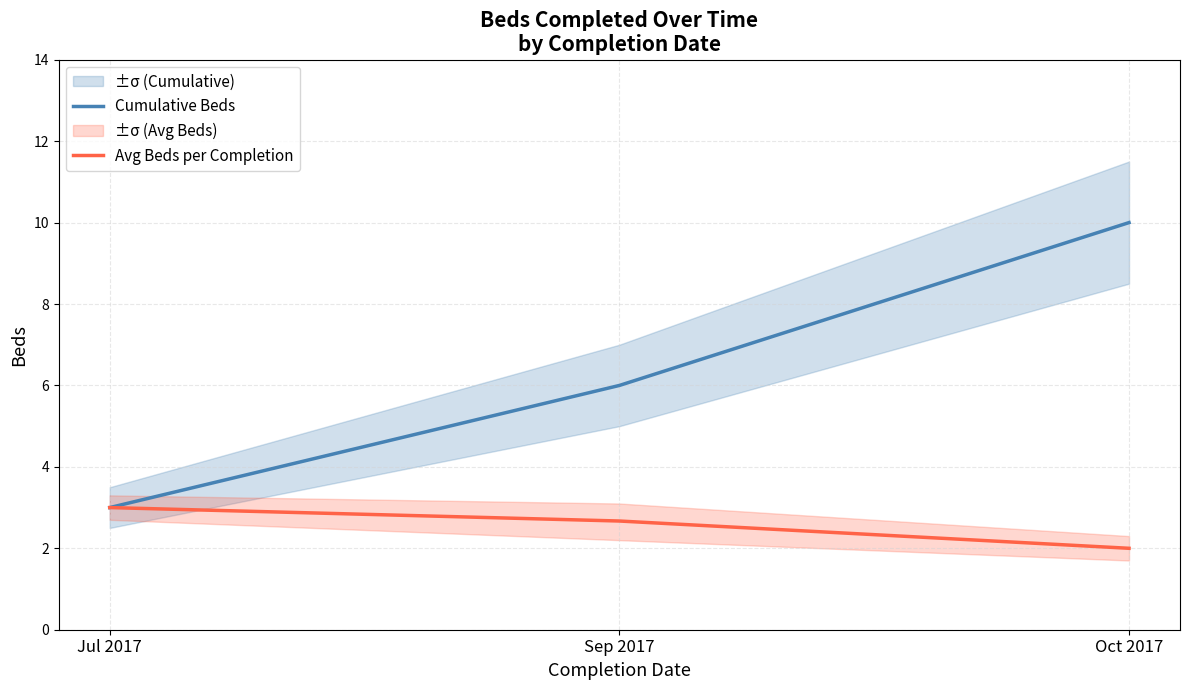

How many lines are shown in the chart?

2